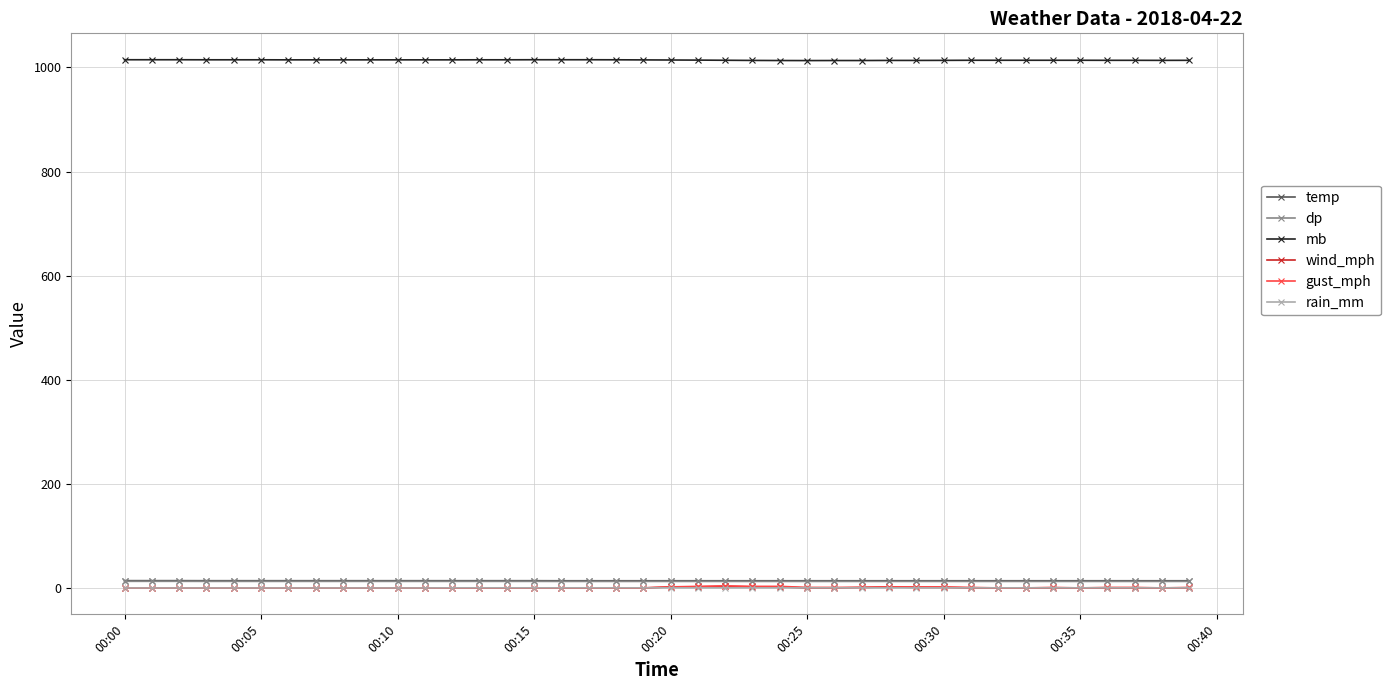

How many data points does each series have?

40